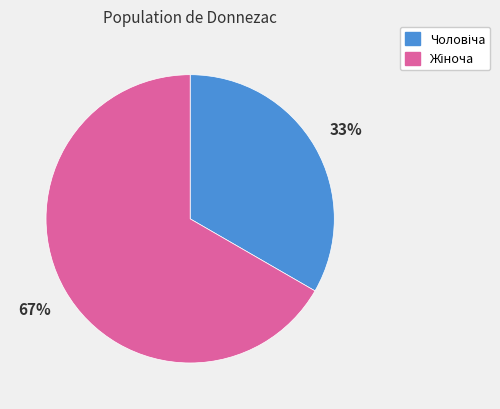

Is there any slice that represents more than half of the pie?

Yes